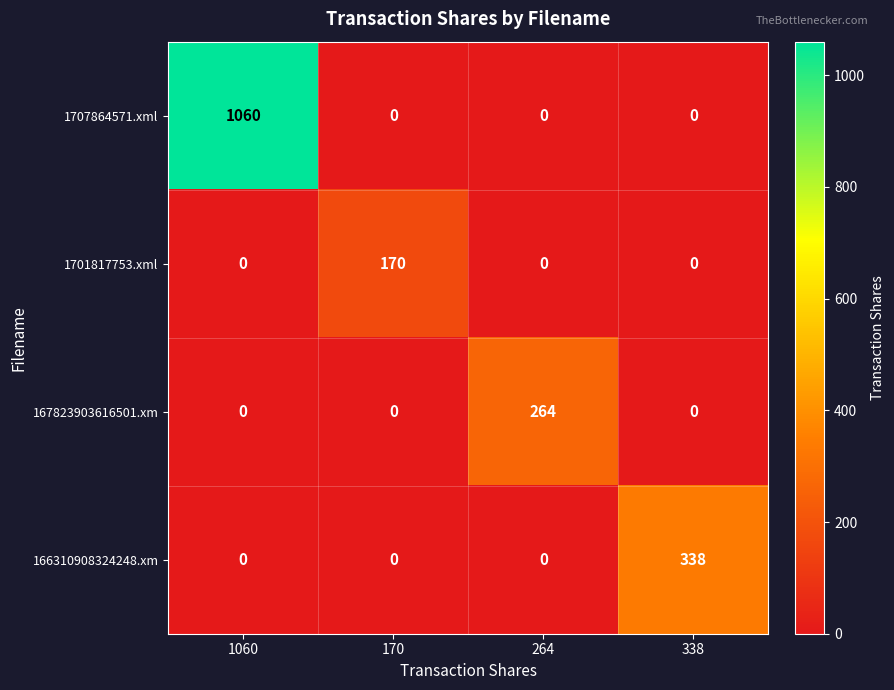

How many data points does each series have?

4